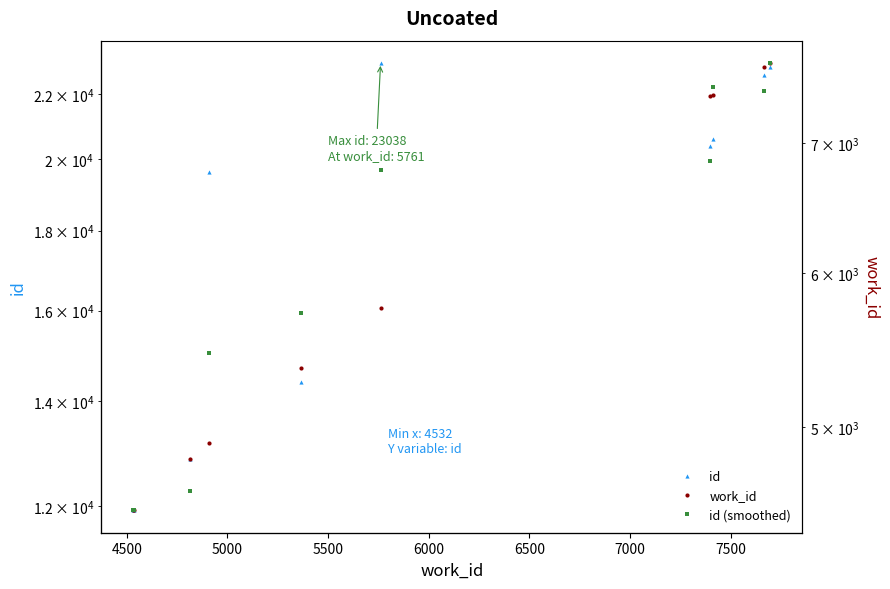

At how many categories does at least one series exceed 14723?

7